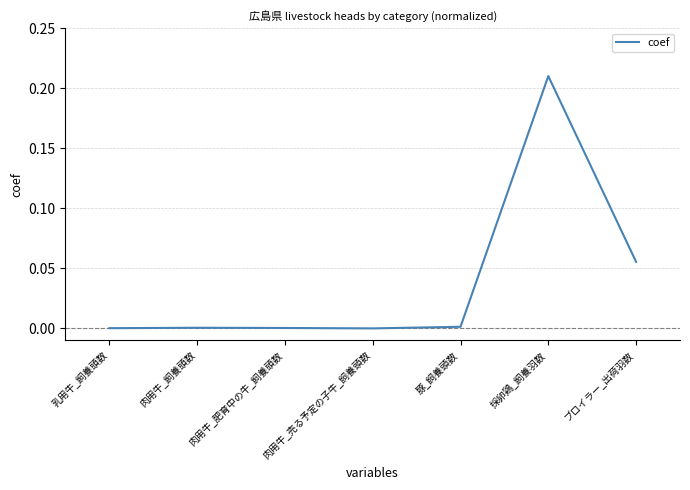

What is the sum of all values?

0.3